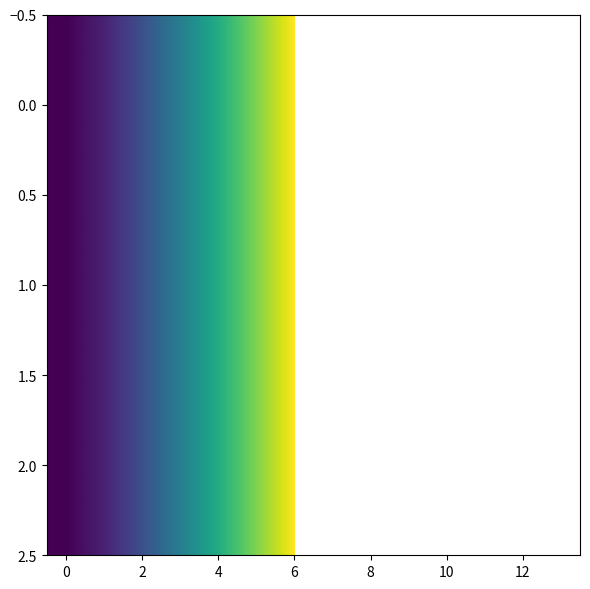

How many series are shown in this chart?

3